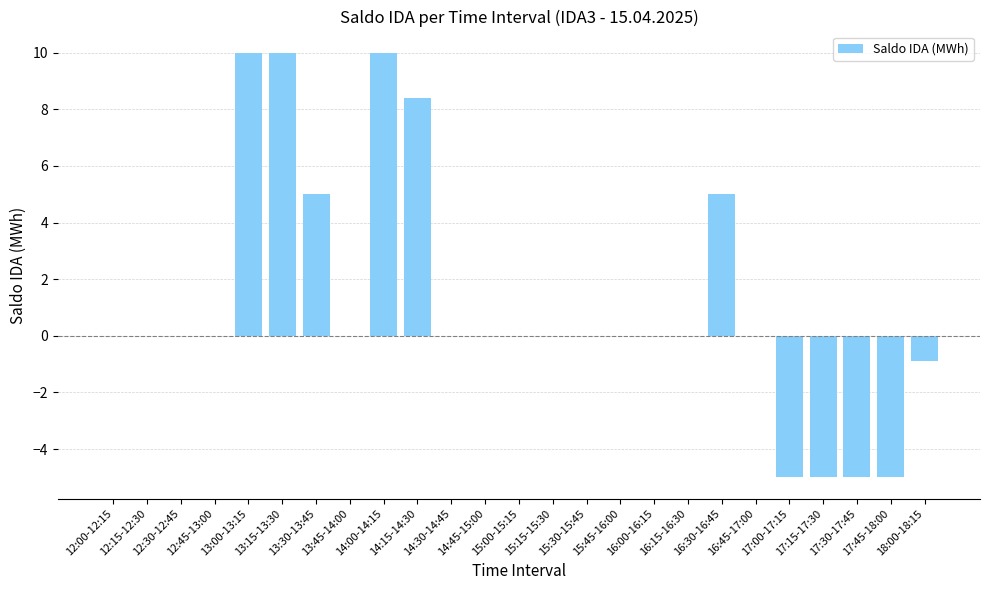

How many categories are shown in the chart?

25